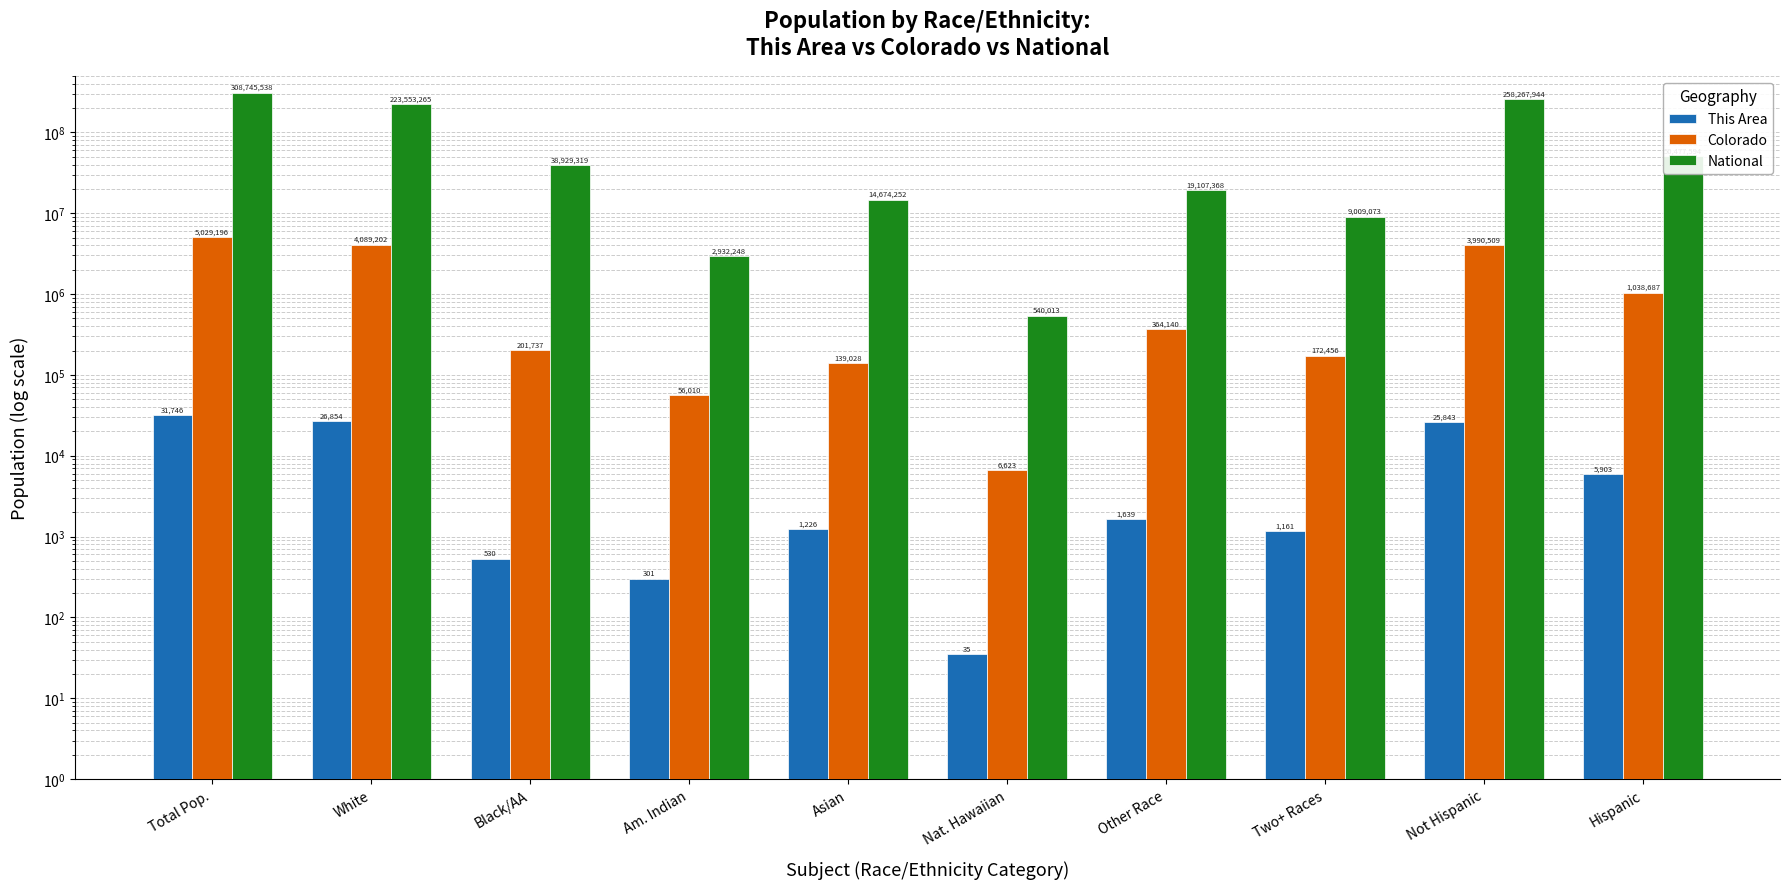

At how many categories does at least one series exceed 107532973?

3